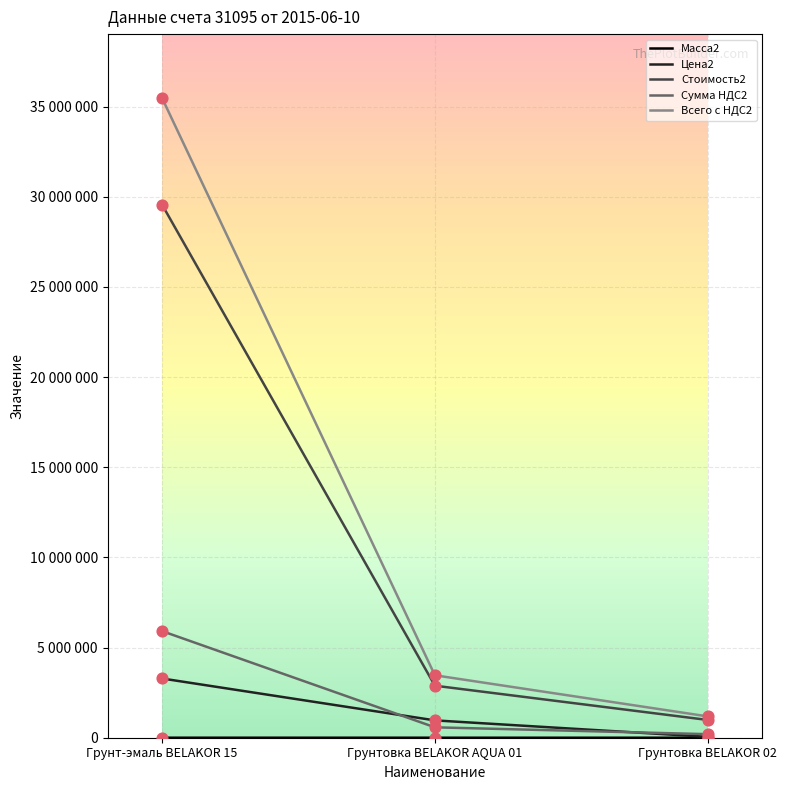

What is the total value across all series at Грунтовка BELAKOR AQUA 01?

7887132